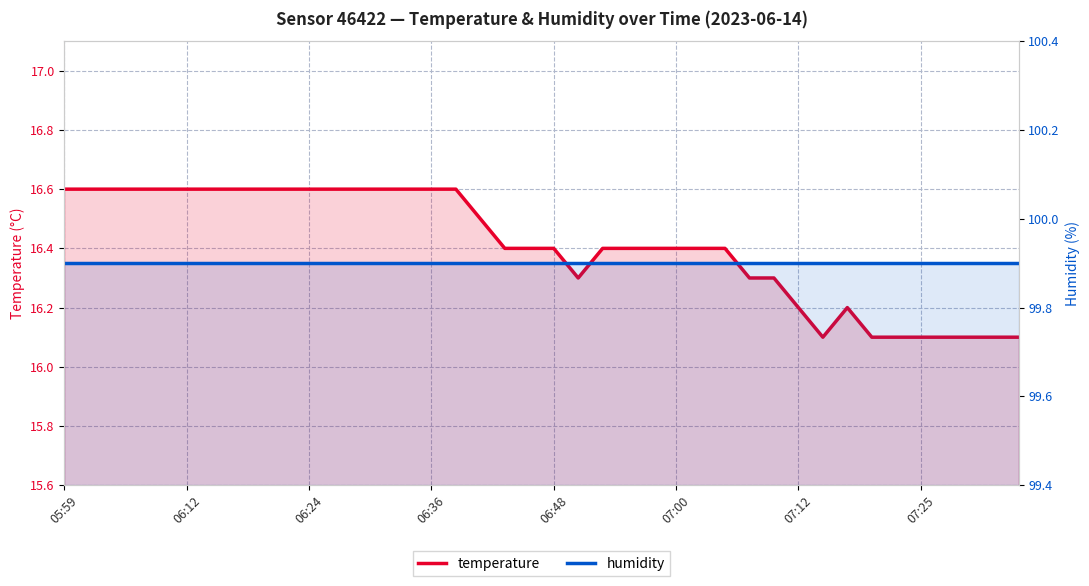

True or false: humidity and temperature intersect in this chart.

False